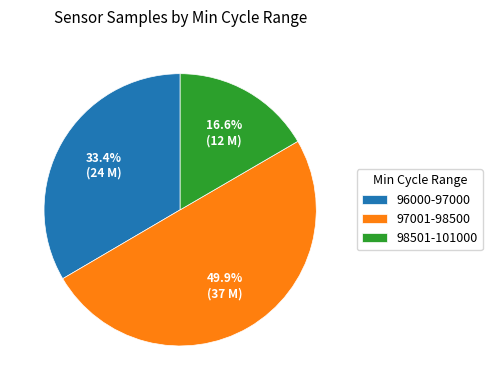

What is the largest slice in the pie chart?

97001-98500